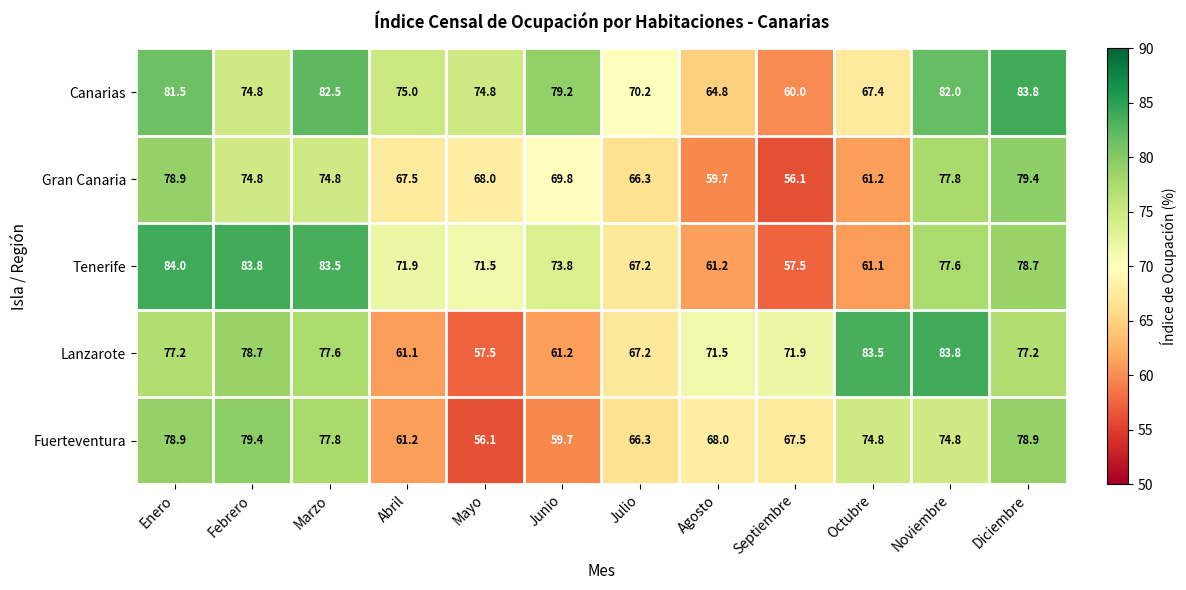

How many series are shown in this chart?

5